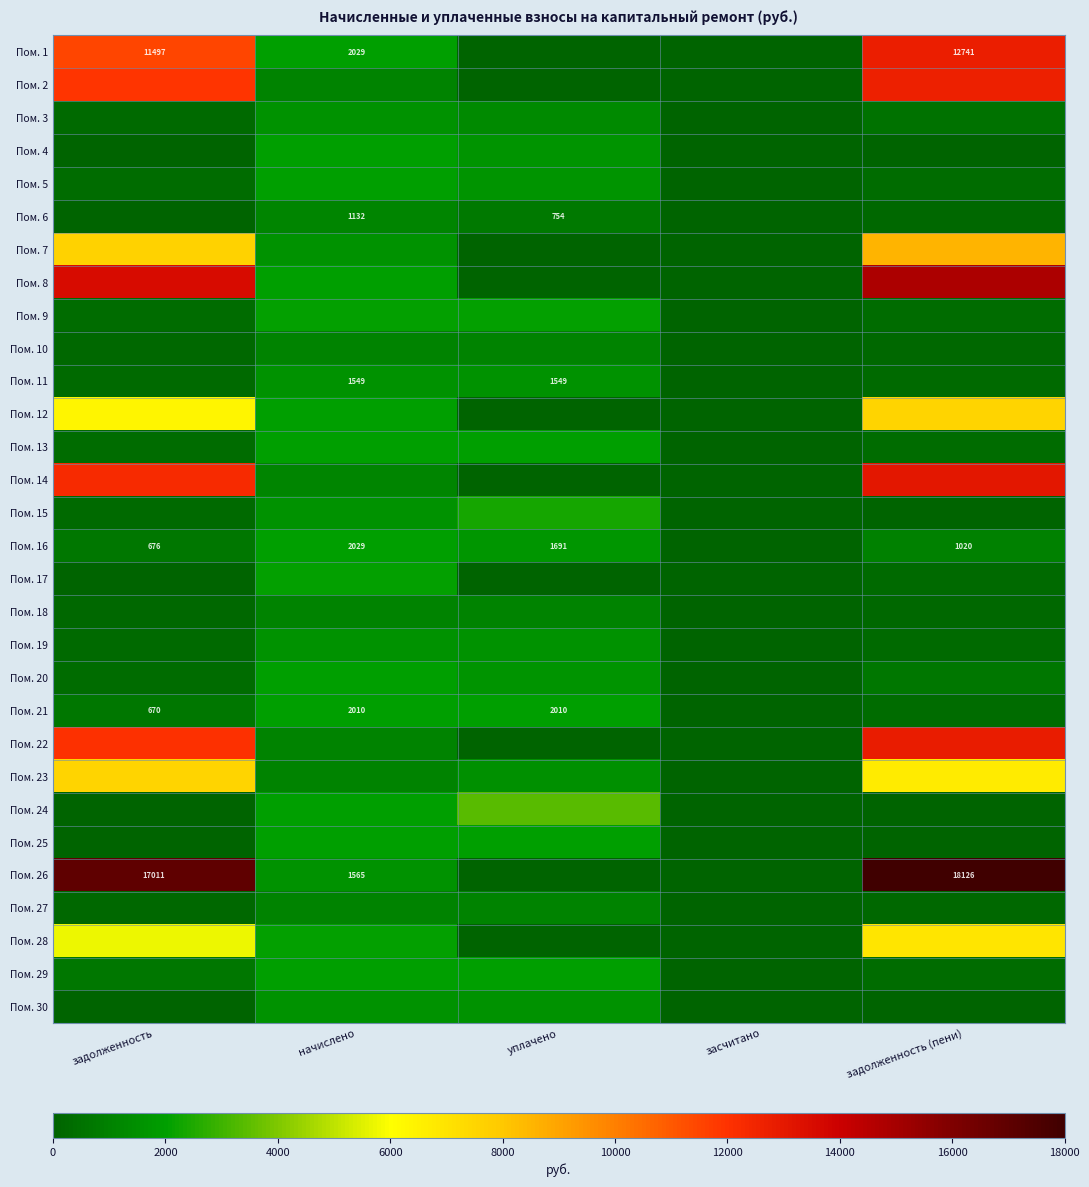

At which label is Пом. 1 closest to 6370?

начислено